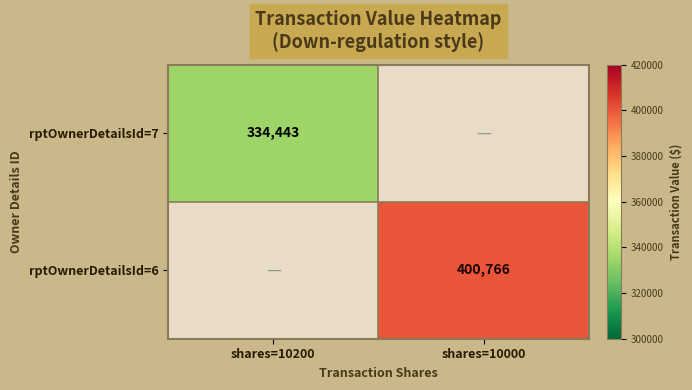

True or false: rptOwnerDetailsId=6 has a value of 204372 at shares=10000.

False